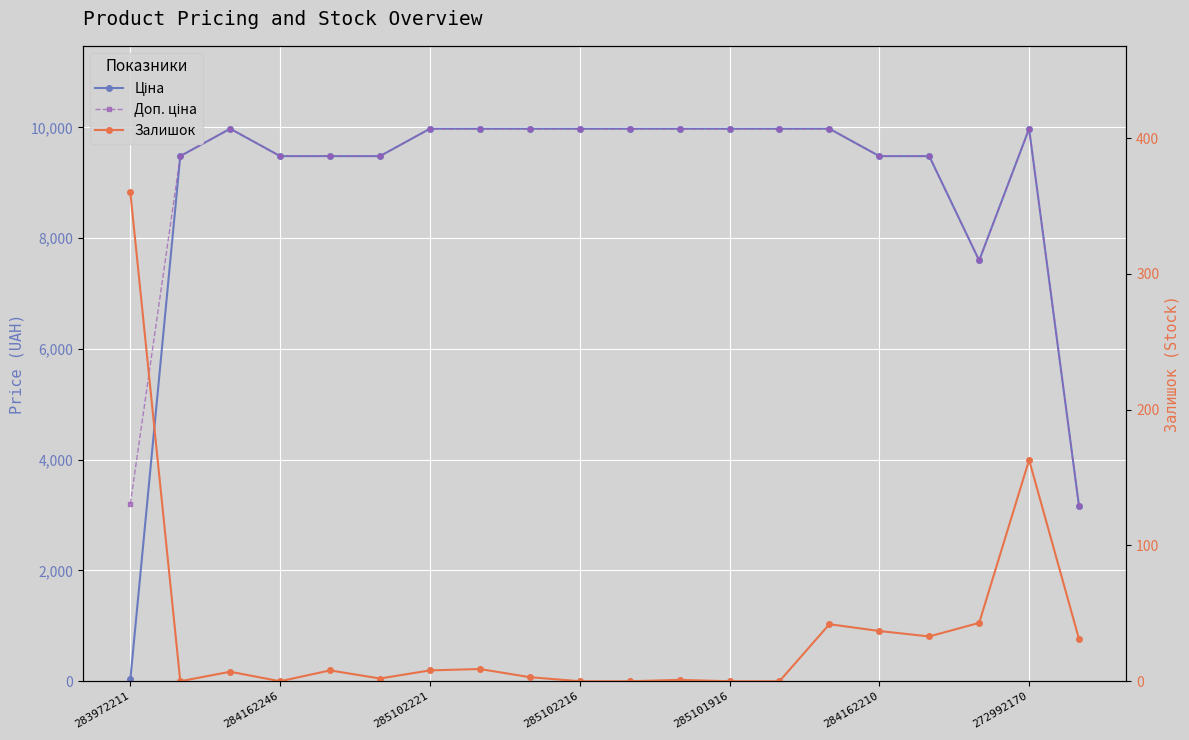

Does the chart display data point markers on the line(s)?

Yes